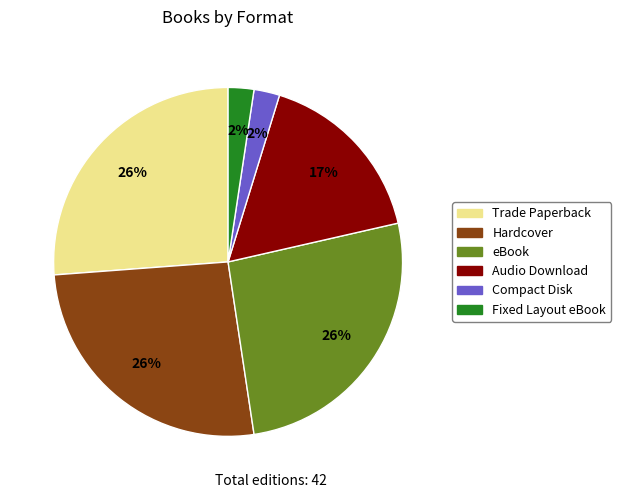

Does eBook account for over 50% of the chart?

No